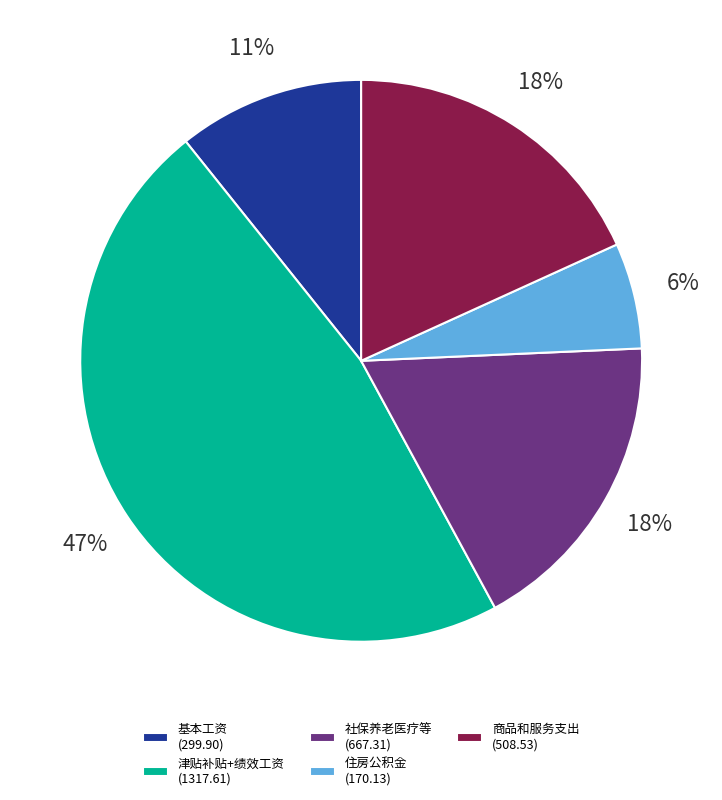

The 住房公积金 (170.13) slice represents 16% of the pie. True or false?

False